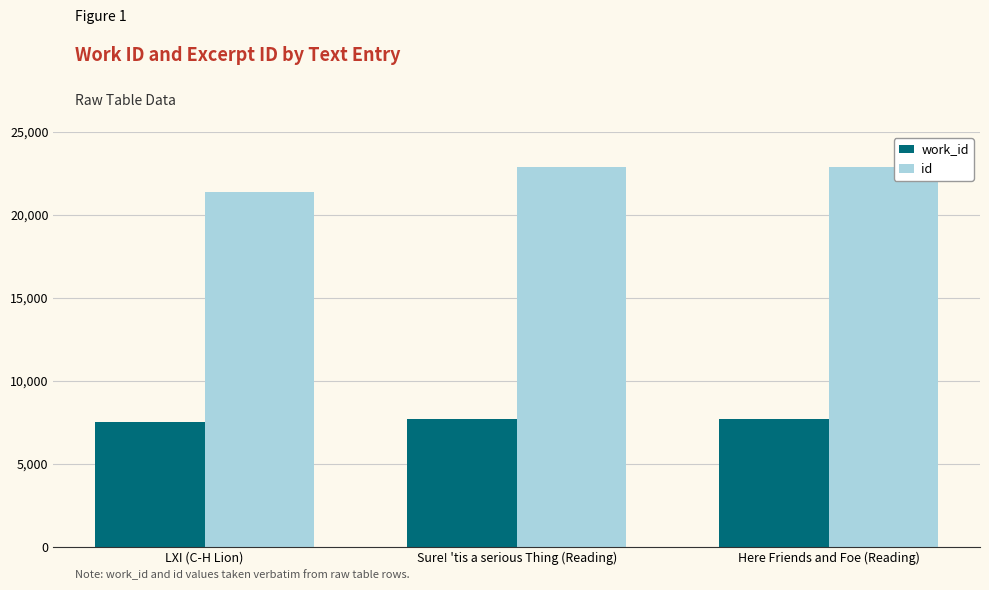

Is it true that work_id equals 7499 at LXI (C-H Lion)?

True